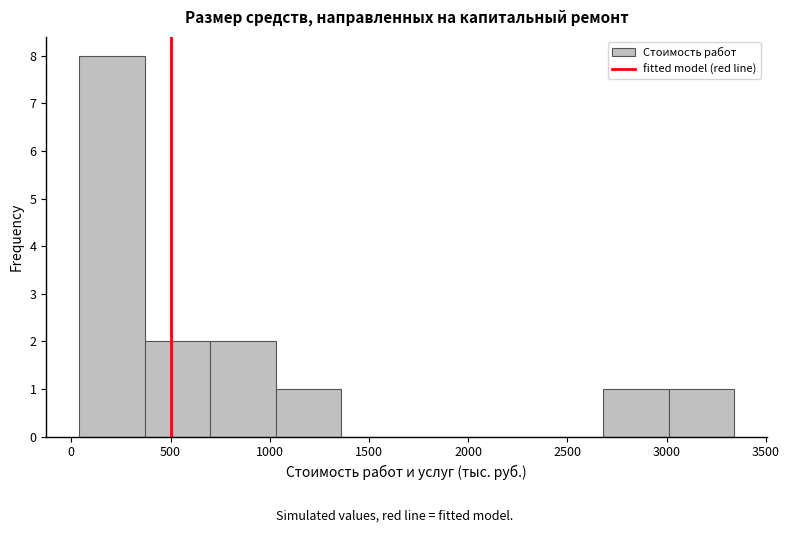

Reading left to right, transcribe this chart: for each bar, give the range it covers on the x-axis and its height. Neither the bar edges nor the heights are printed on the chart, so give them approximately, as read against the axes.

50 to 350: 8
350 to 700: 2
700 to 1050: 2
1050 to 1350: 1
1350 to 1700: 0
1700 to 2000: 0
2000 to 2350: 0
2350 to 2700: 0
2700 to 3000: 1
3000 to 3350: 1